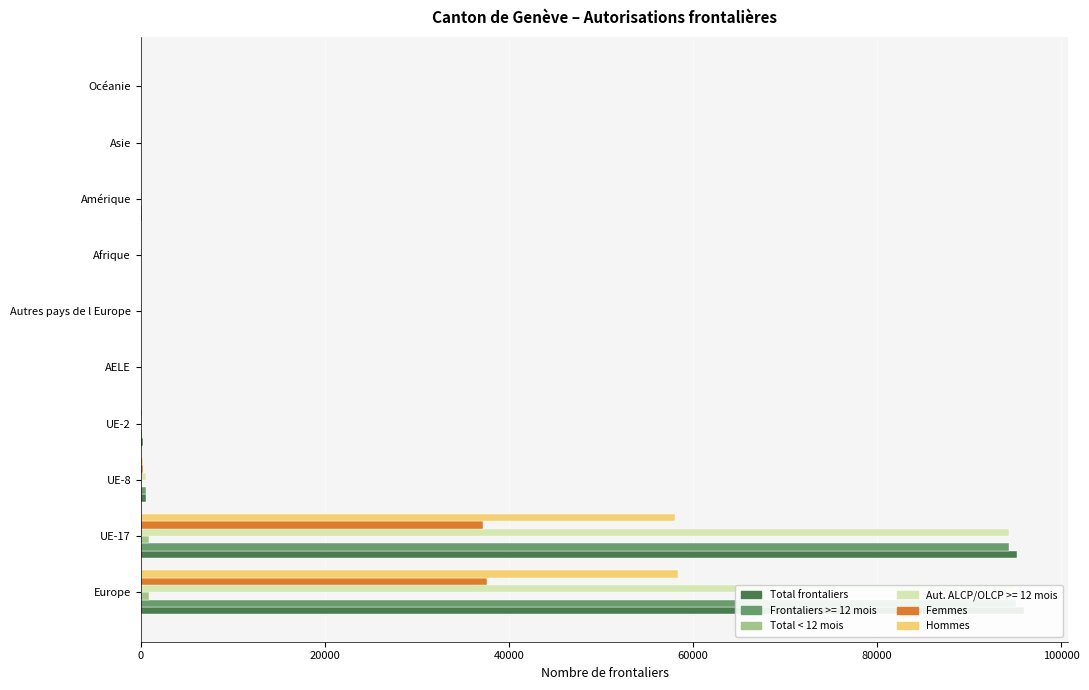

What is the sum of all Total < 12 mois values?

1856